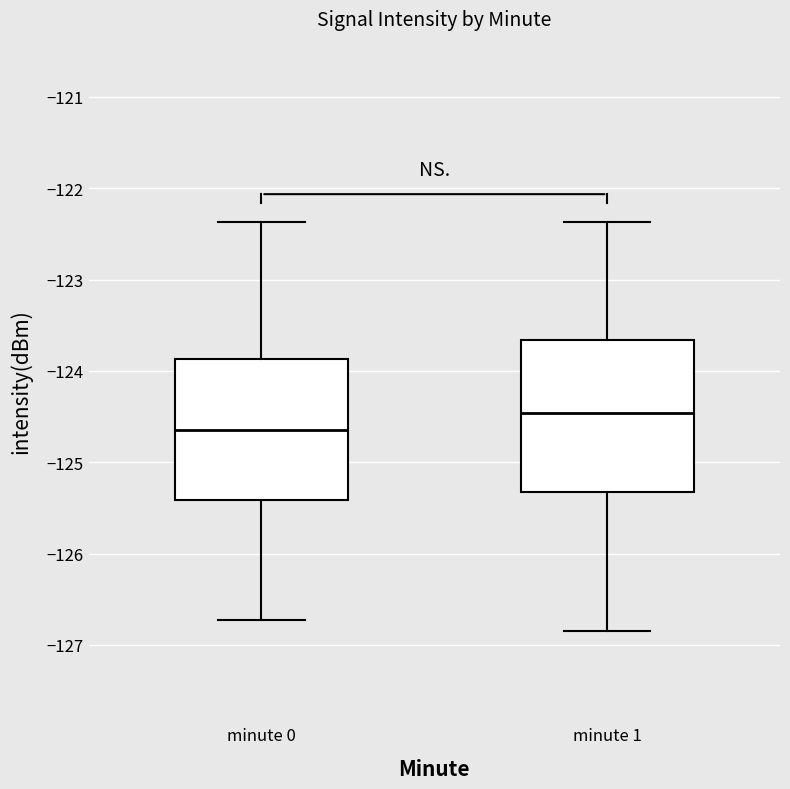

Comparing the boxes themselves (not the whiskers), which one is the tallest?

minute 1